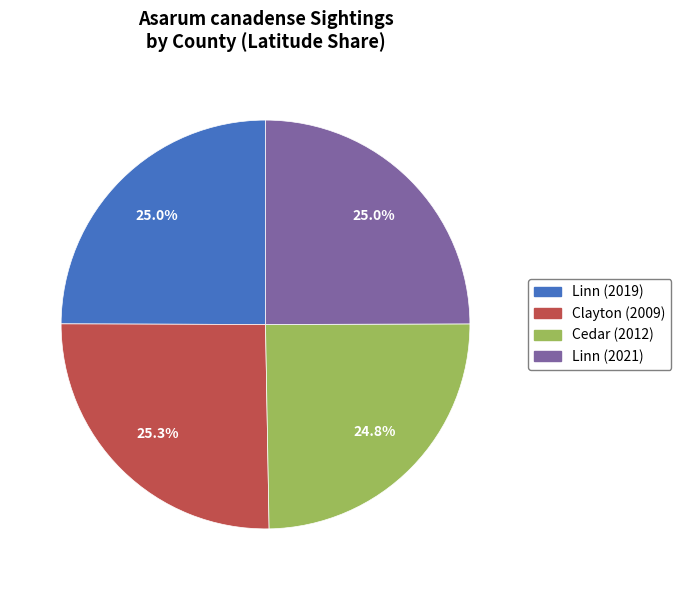

Do Clayton (2009) and Cedar (2012) together represent more than half of the pie?

Yes